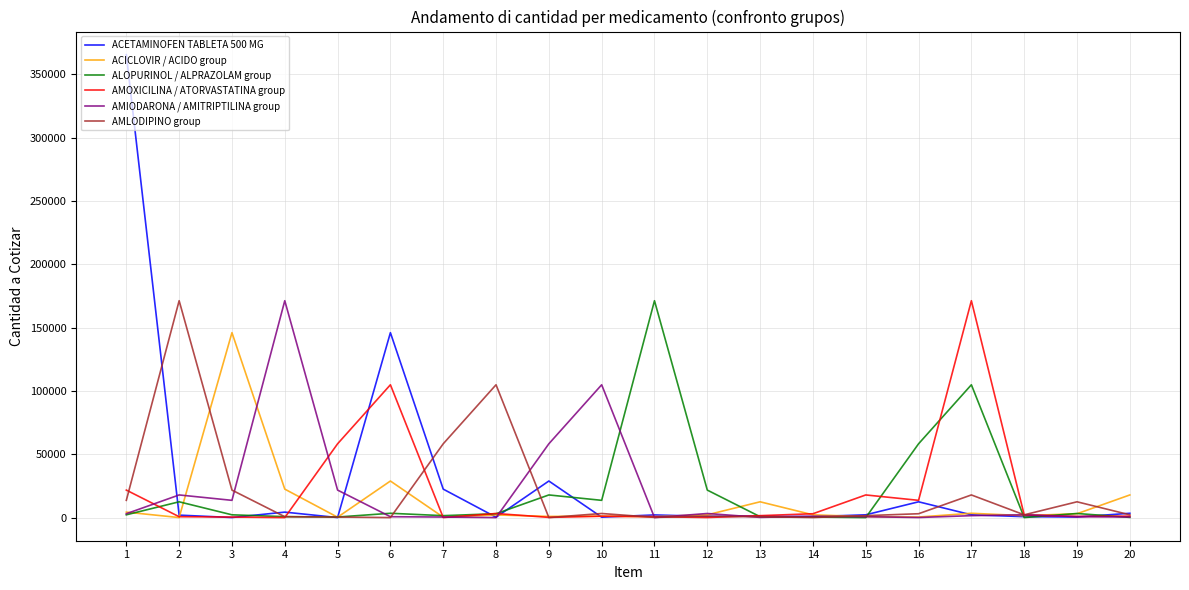

Where is AMLODIPINO group nearest to the value 85612?

8